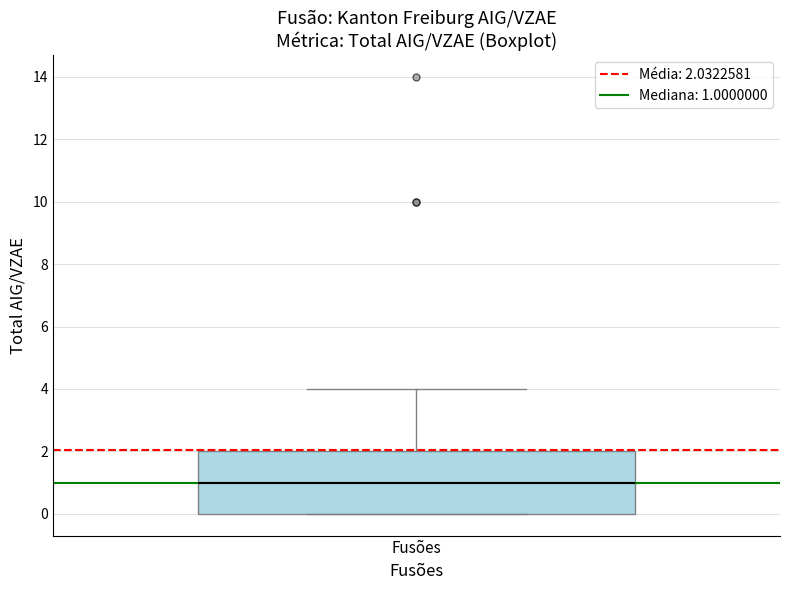

Where is the lower edge of the box for Fusões on the y-axis? The values are not printed on the chart, so give them approximately, as read against the axis.

0